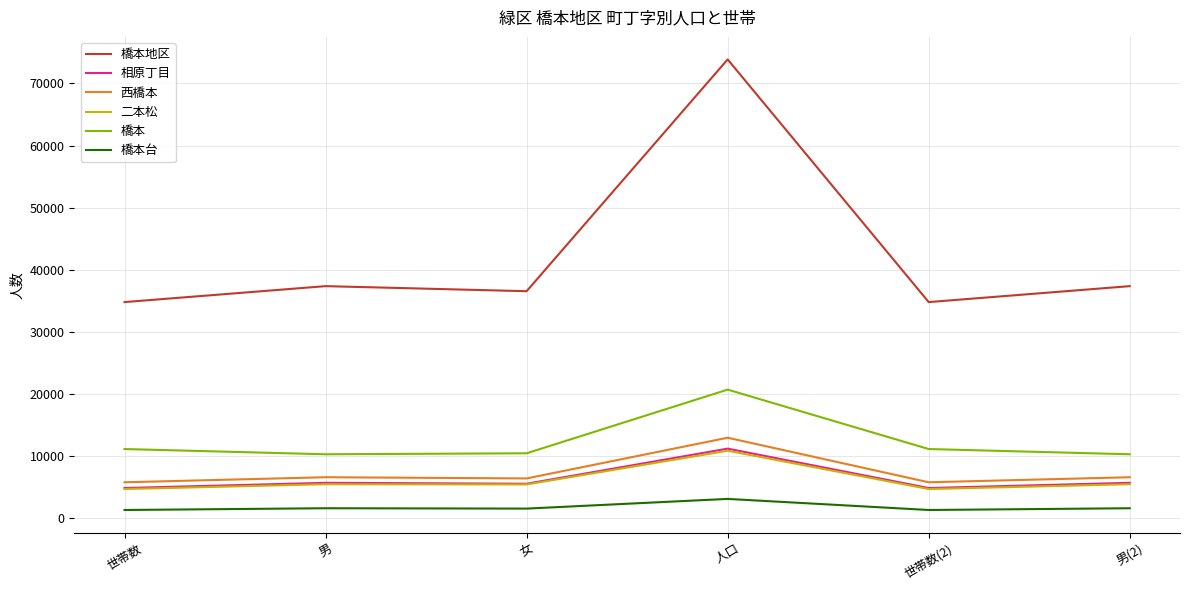

The 西橋本 series shows 6364 at 女. True or false?

True